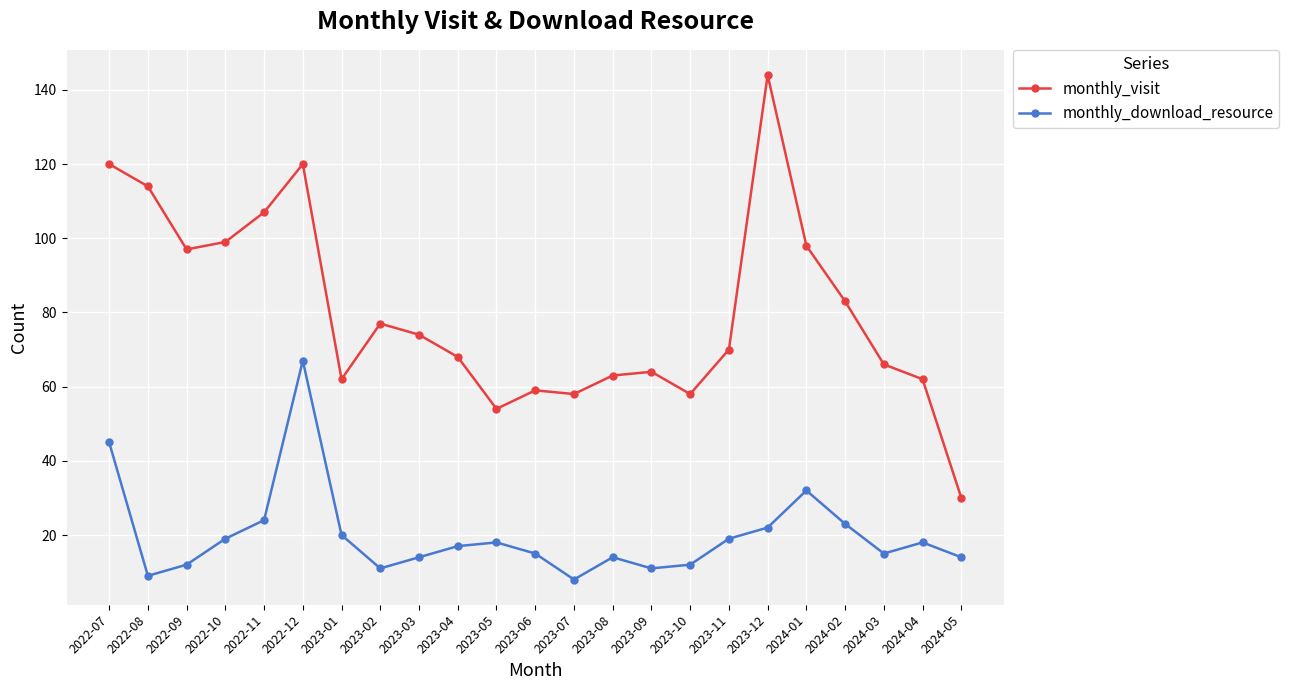

At which category does monthly_download_resource reach its first local peak?

2022-12